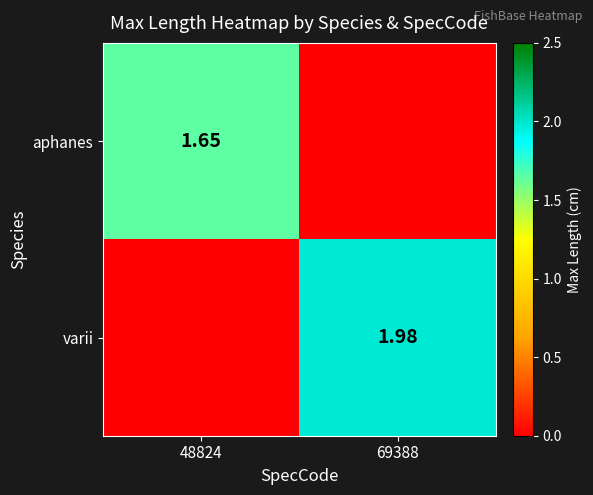

At which category is the sum across all series the highest?

69388